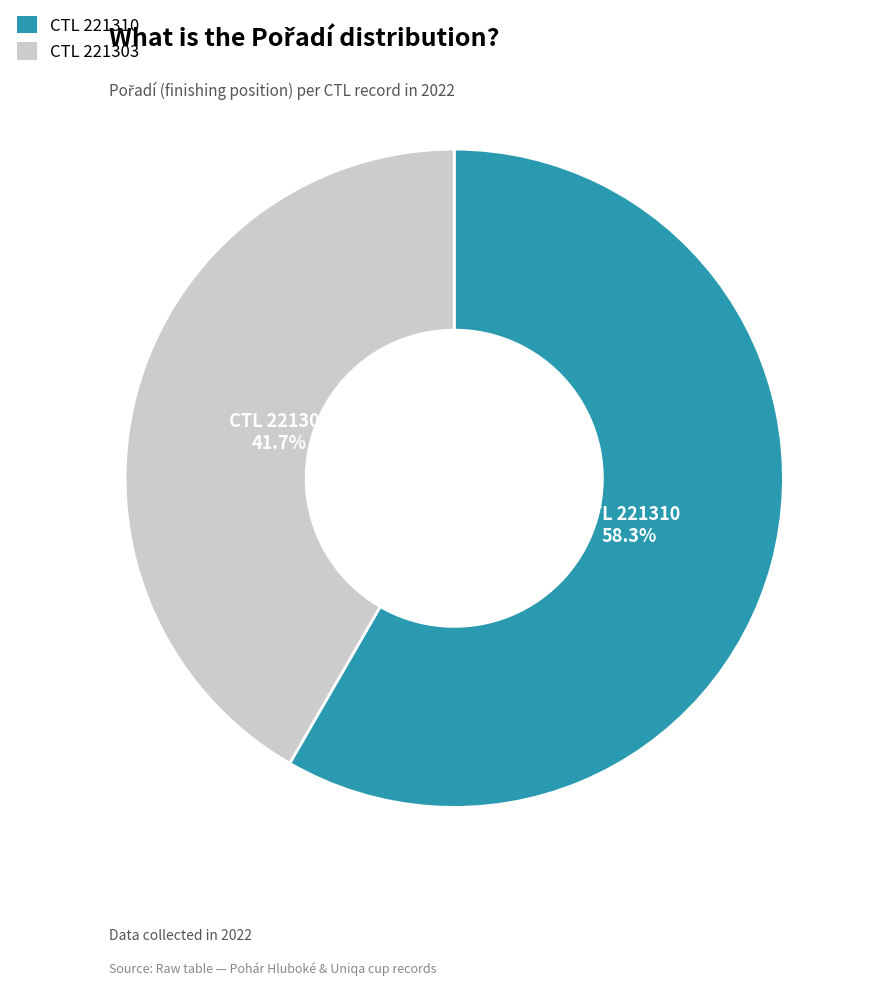

Does any single category account for the majority?

Yes